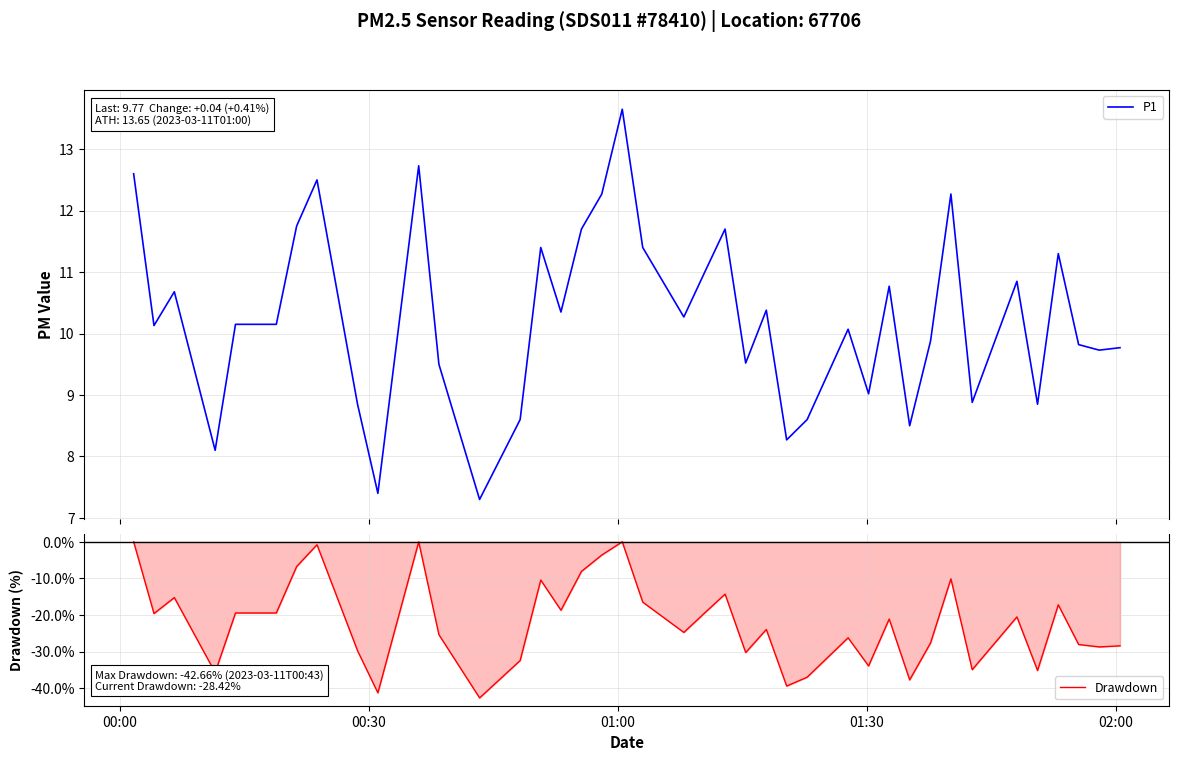

True or false: Drawdown has a value of -13.3 at 16.

False